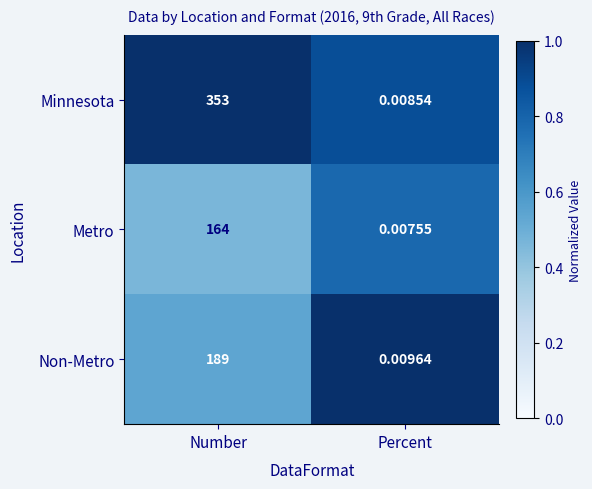

Which series has the largest total across all categories?

Minnesota